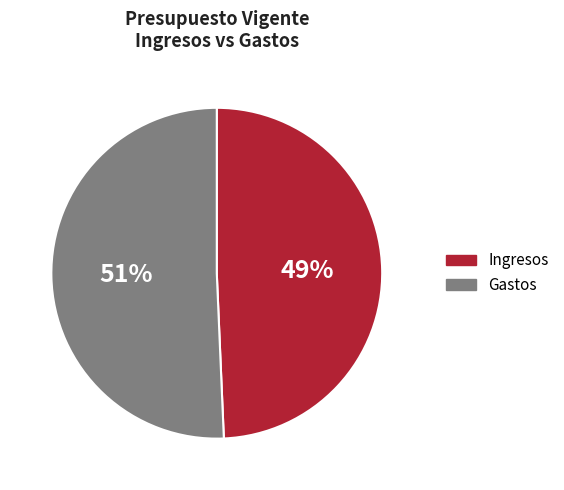

To the nearest percent, what is the average slice percentage?

50%